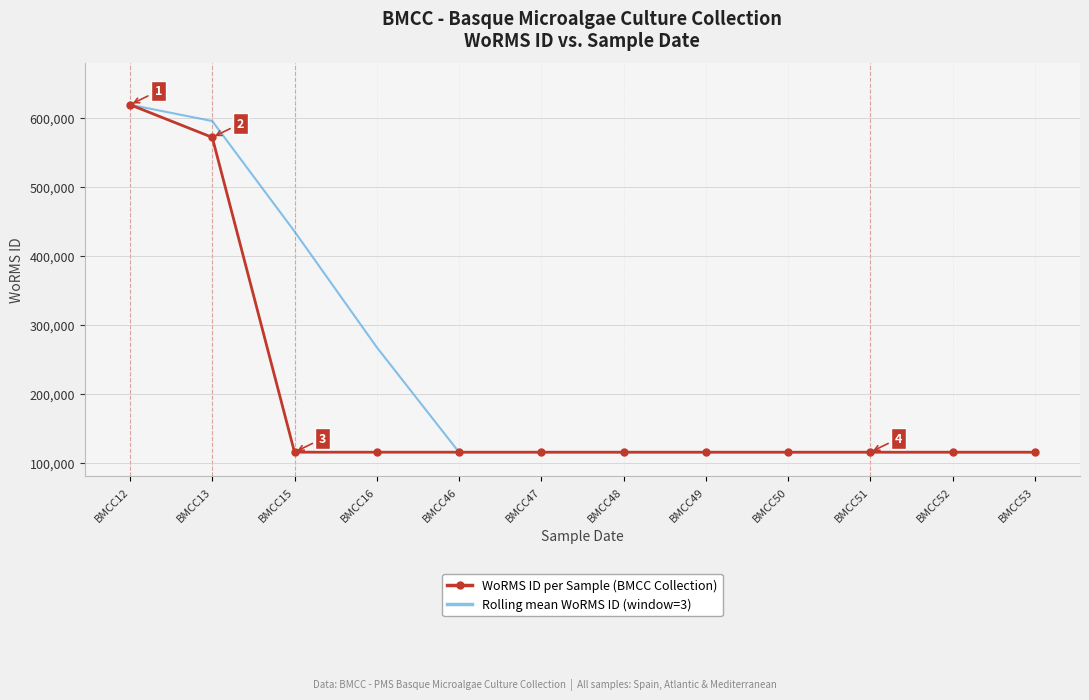

Between BMCC16 and BMCC53, which series saw the biggest shift?

Rolling mean WoRMS ID (window=3)